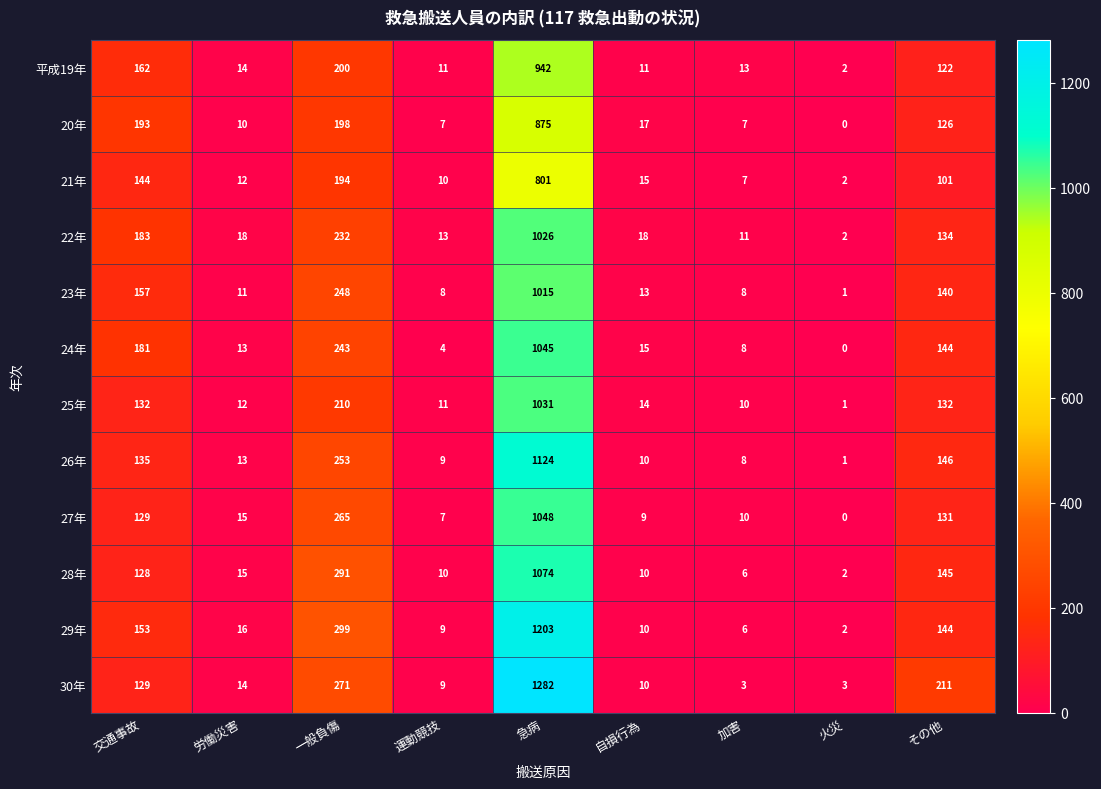

Which label corresponds to the smallest value in the chart?

火災